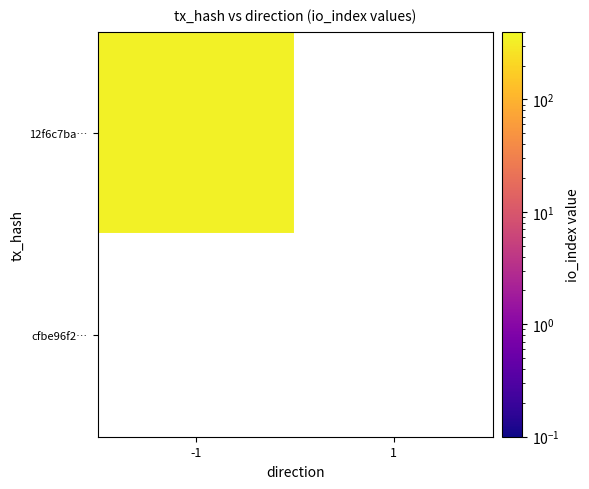

Which label corresponds to the smallest value in the chart?

1